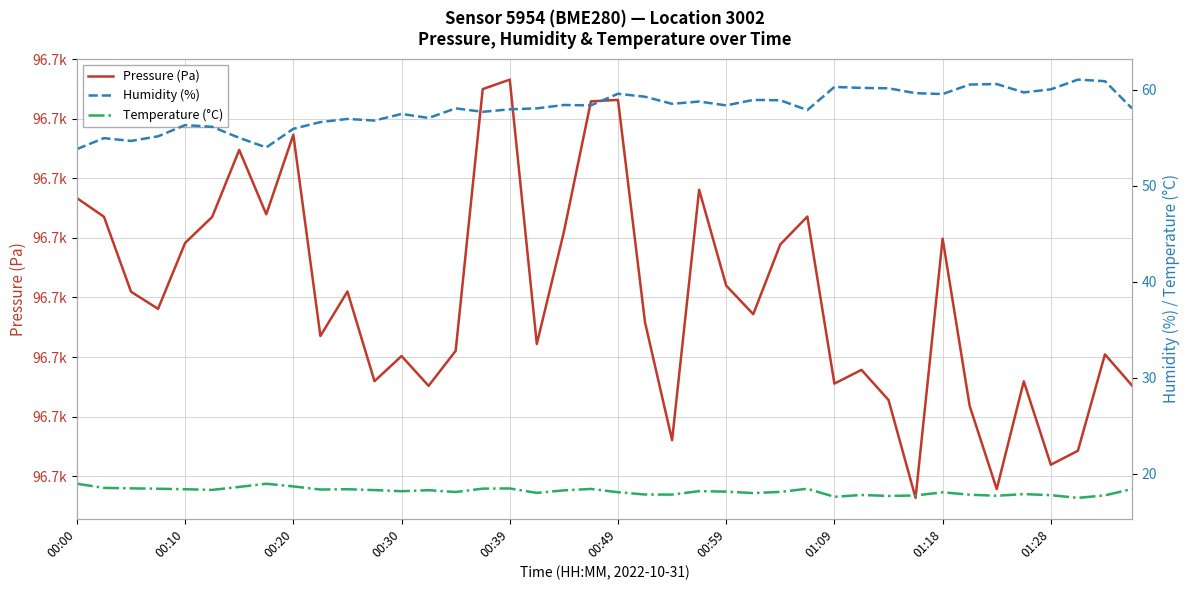

What position from the left is 38?

39